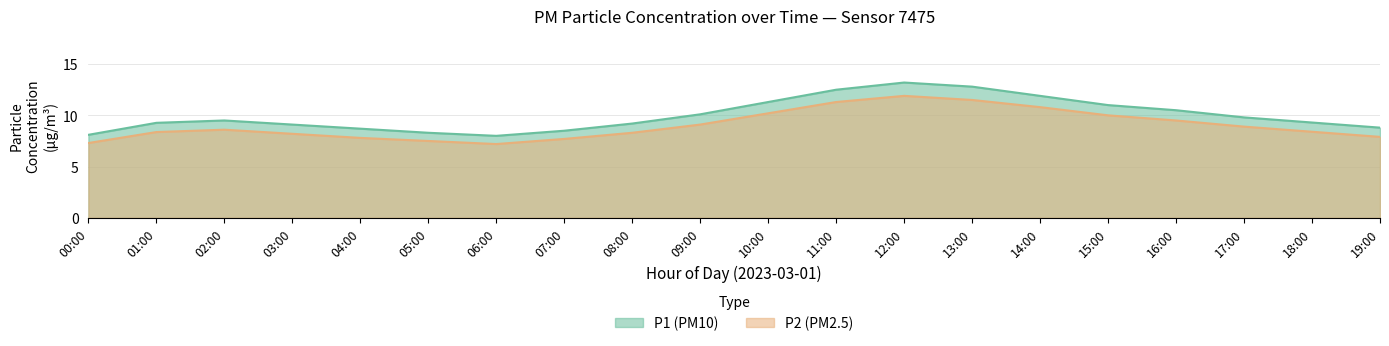

What is the sum of the P2 values at 19:00 and 01:00?

16.3